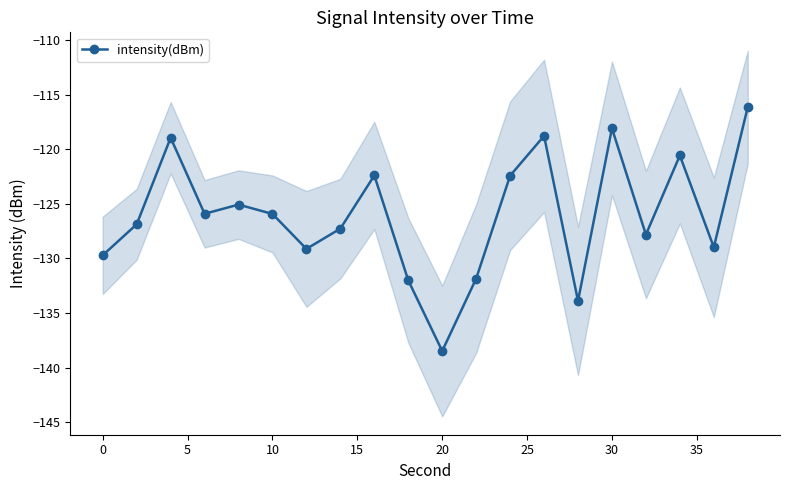

True or false: intensity(dBm) has more than 1 interior local peaks.

True